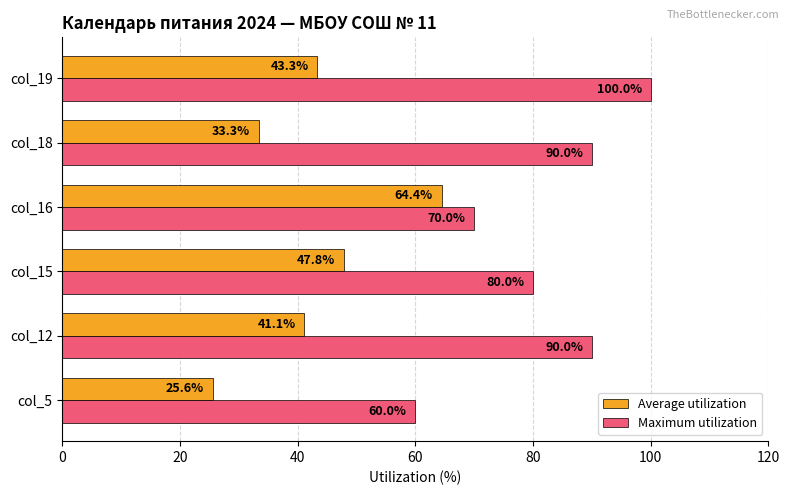

Between col_5 and col_12, which series saw the biggest shift?

Maximum utilization